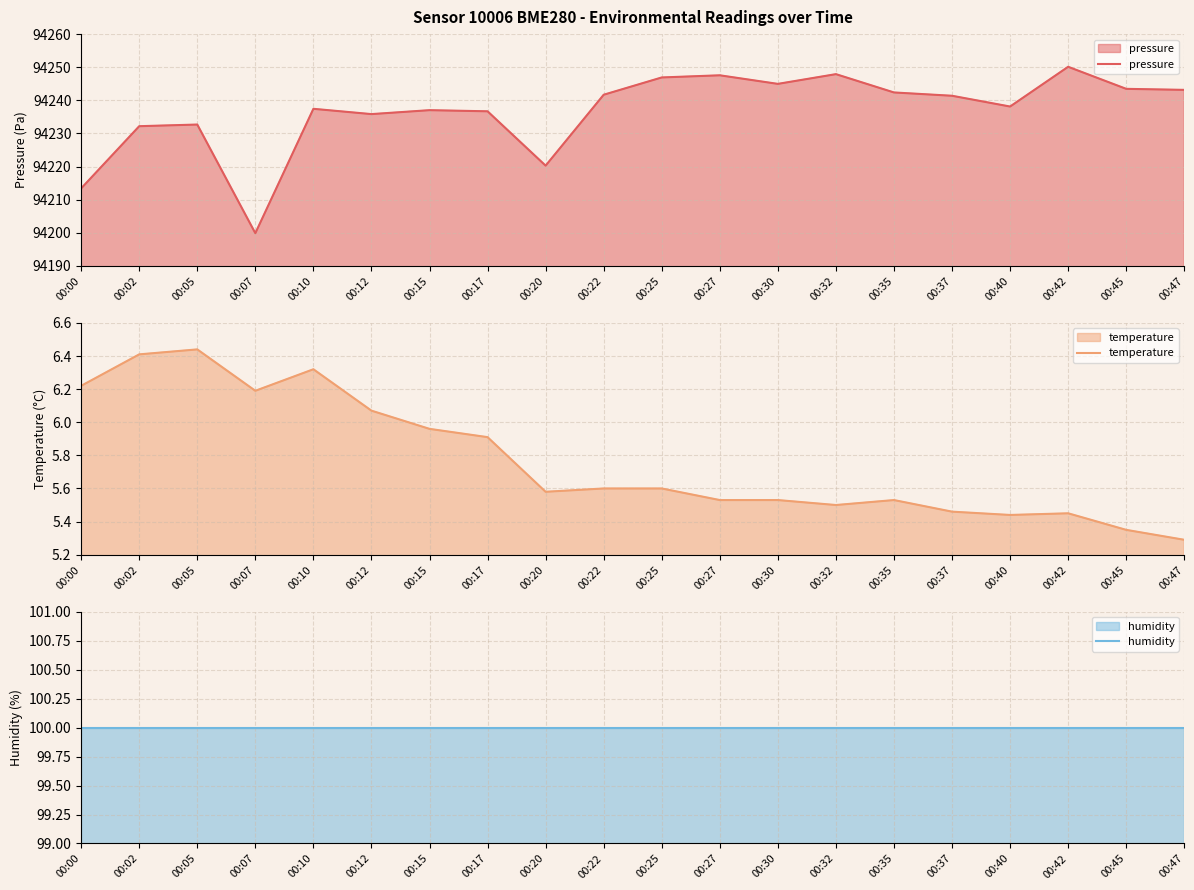

Rank the series at 00:45 from highest to lowest value.

pressure, humidity, temperature